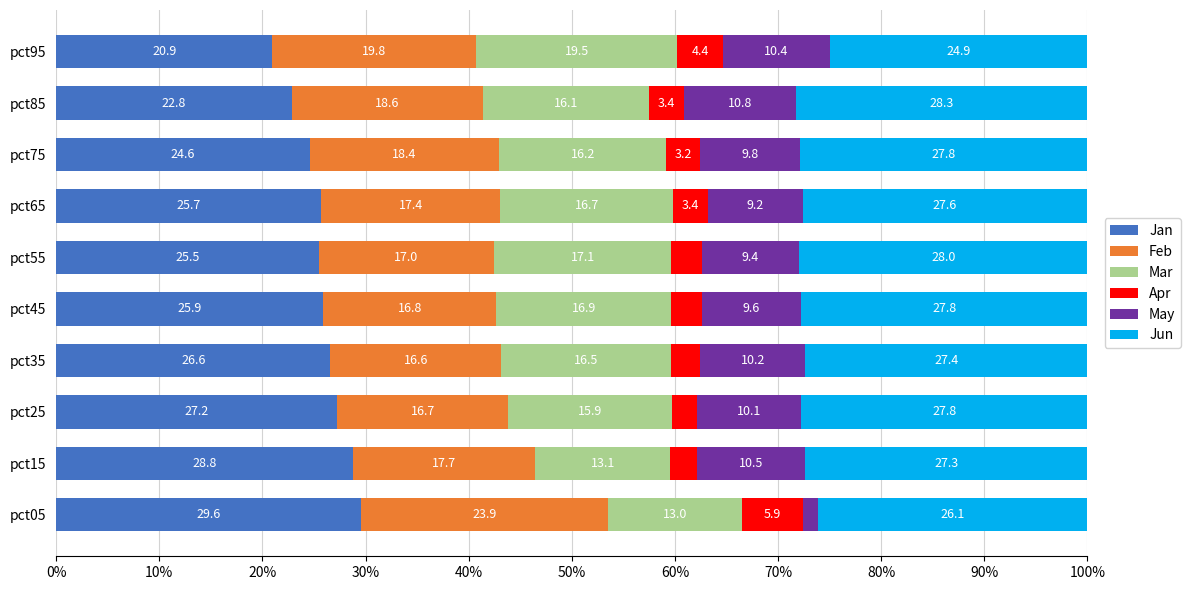

What is the total value across all series at pct65?

100.0